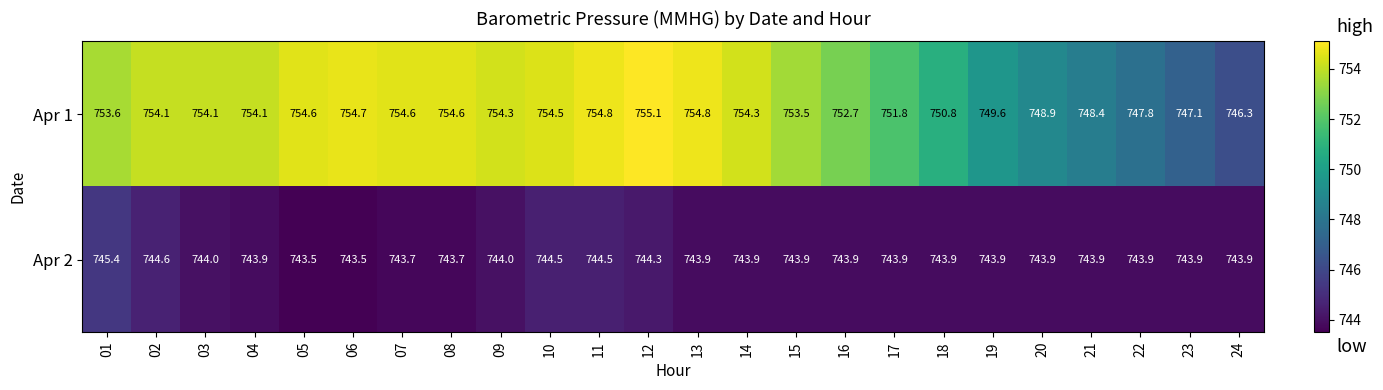

Count the number of data series in this chart.

2